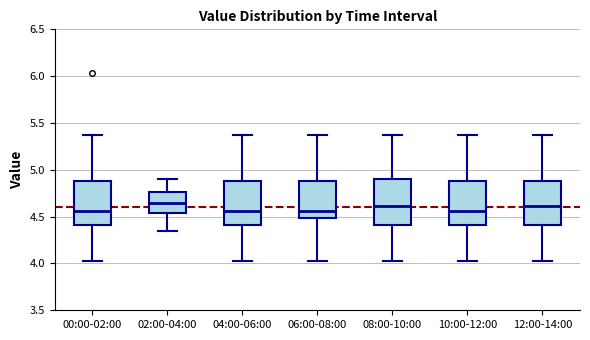

Where is the upper edge of the box for 12:00-14:00 on the y-axis? The values are not printed on the chart, so give them approximately, as read against the axis.

4.90